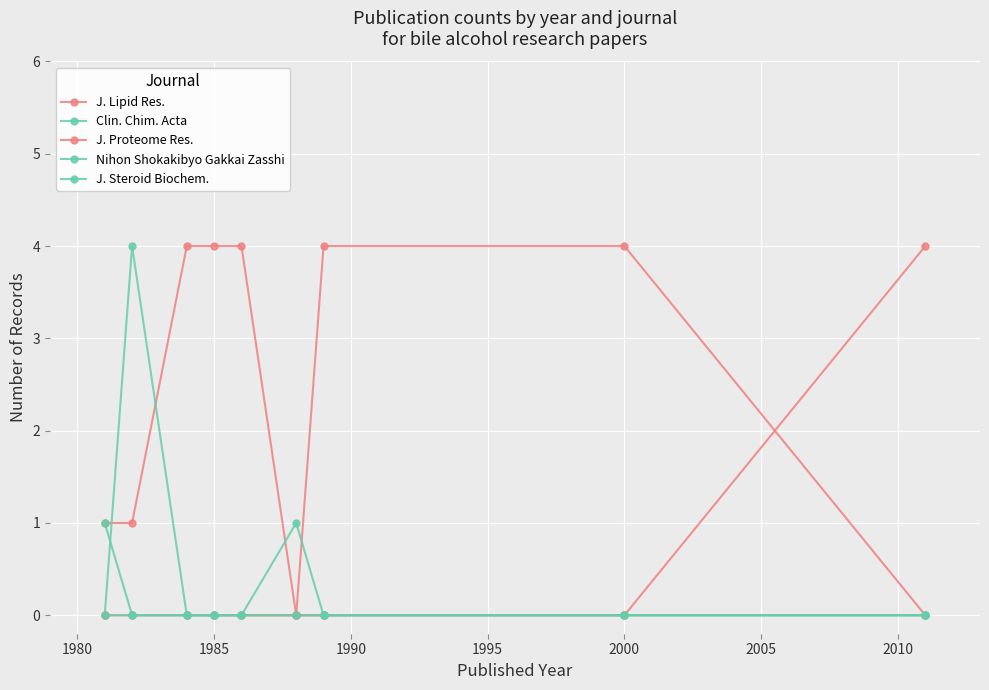

Reading right to left, what are all the values shown in this chart?

J. Lipid Res.: 0	4	4	0	4	4	4	1	1
Clin. Chim. Acta: 0	0	0	0	0	0	0	4	0
J. Proteome Res.: 4	0	0	0	0	0	0	0	0
Nihon Shokakibyo Gakkai Zasshi: 0	0	0	1	0	0	0	0	0
J. Steroid Biochem.: 0	0	0	0	0	0	0	0	1